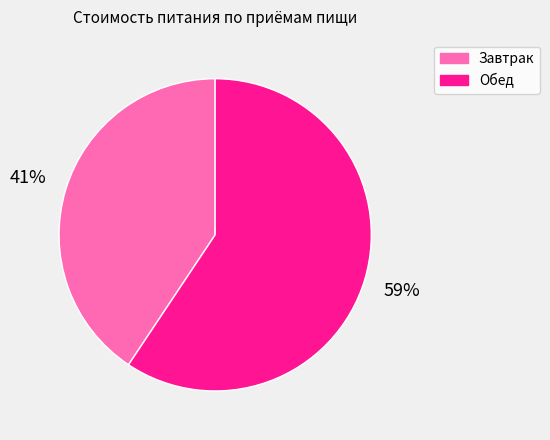

How many slices are in this pie chart?

2